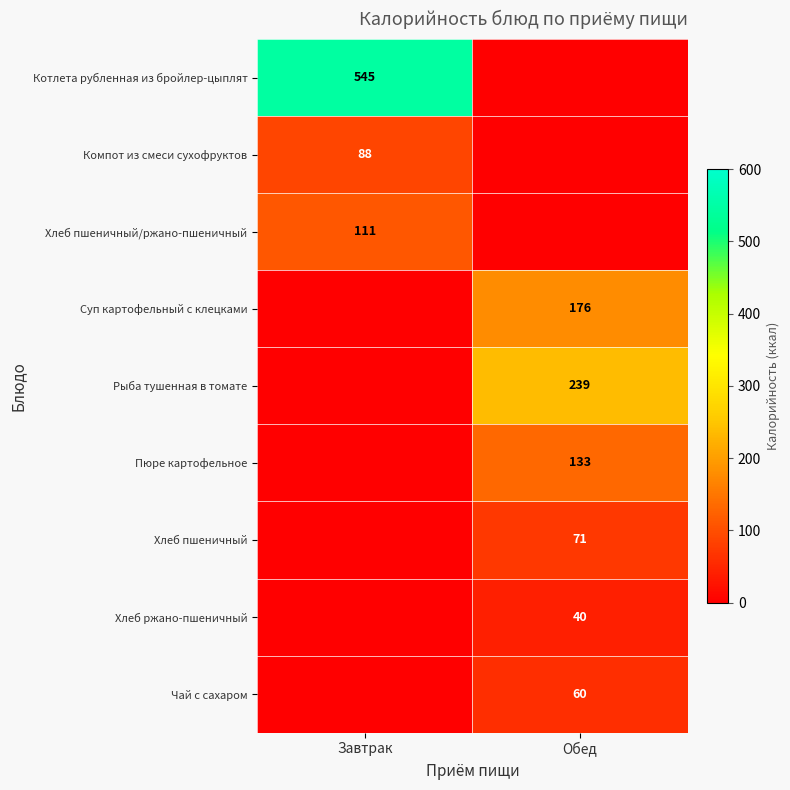

Is the value of Чай с сахаром at Обед greater than the value of Рыба тушенная в томате at Обед?

No